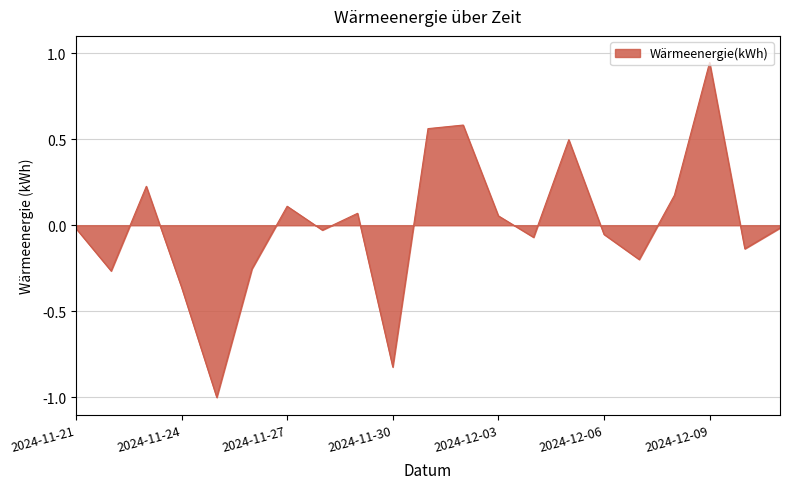

What is the difference between the maximum and minimum values?

1.9